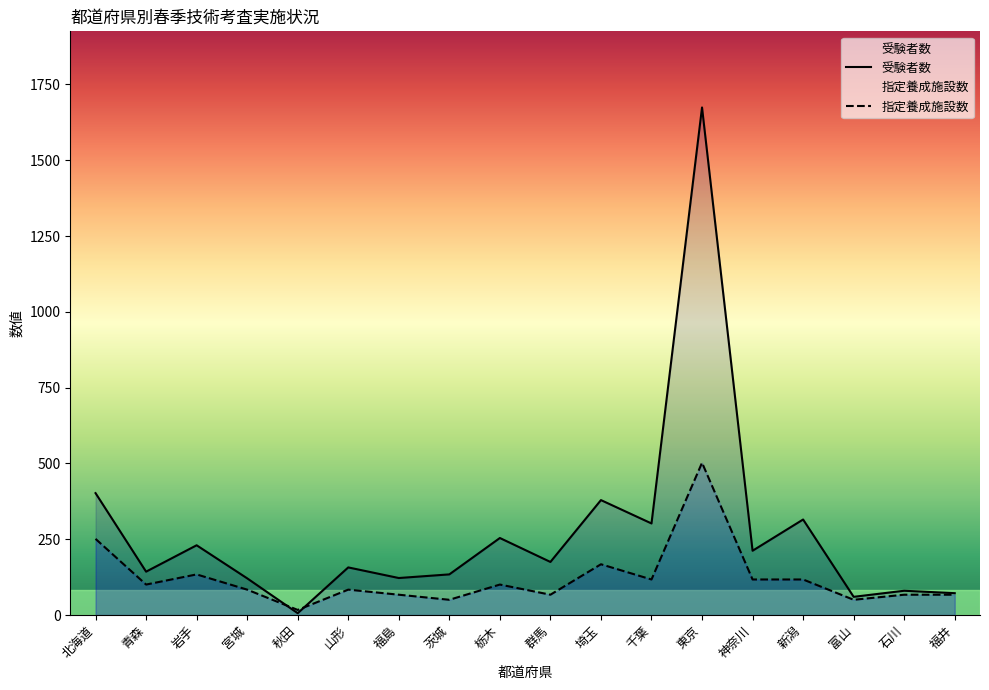

True or false: 指定養成施設数 has more than 1 points higher than both neighbors.

True